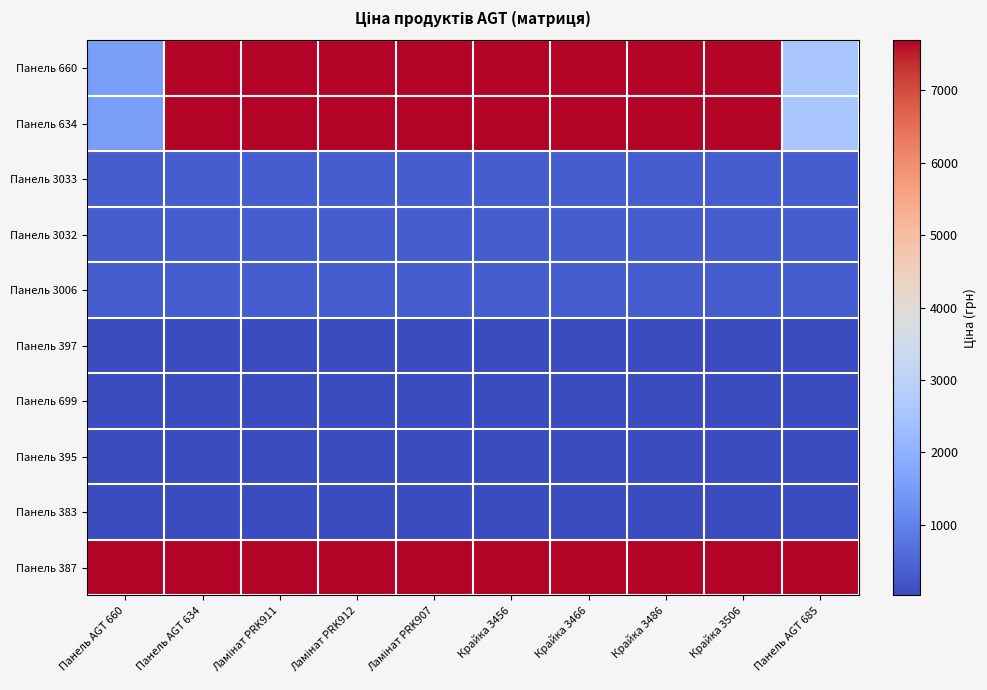

What is the minimum value shown in the chart?

26.7